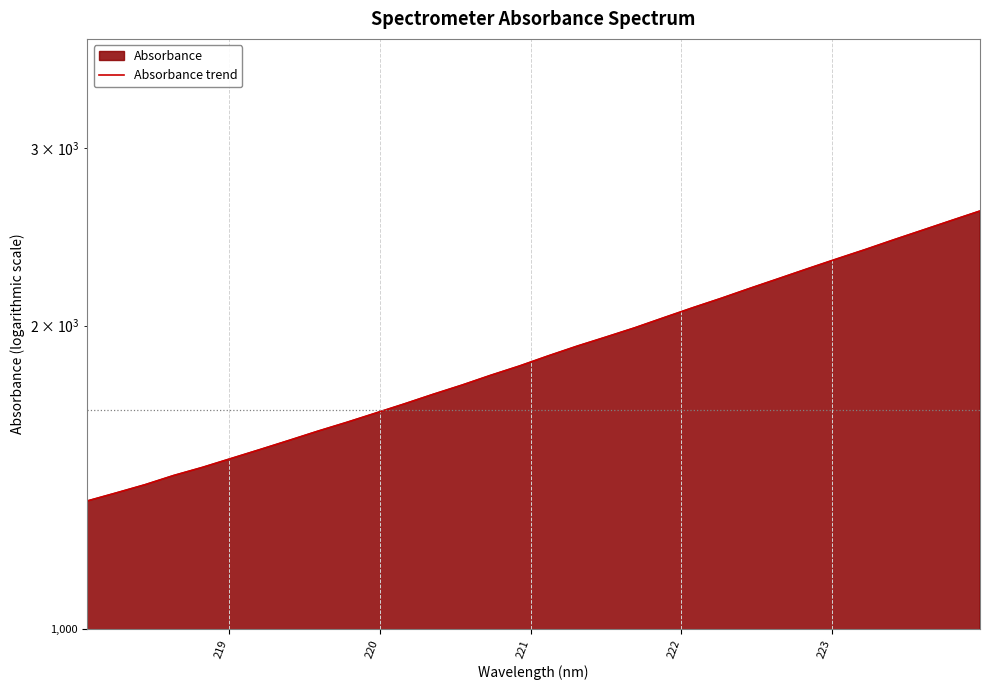

How many lines are shown in the chart?

1